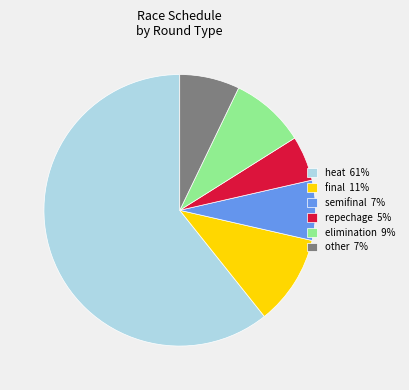

Is it true that final 11% is 11% of the pie?

True